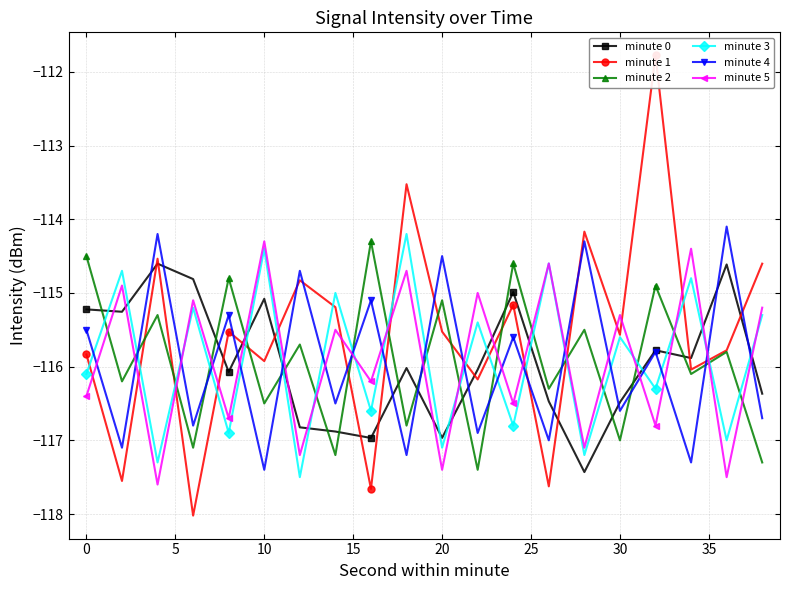

Which series has the largest range (max minus min)?

minute 1